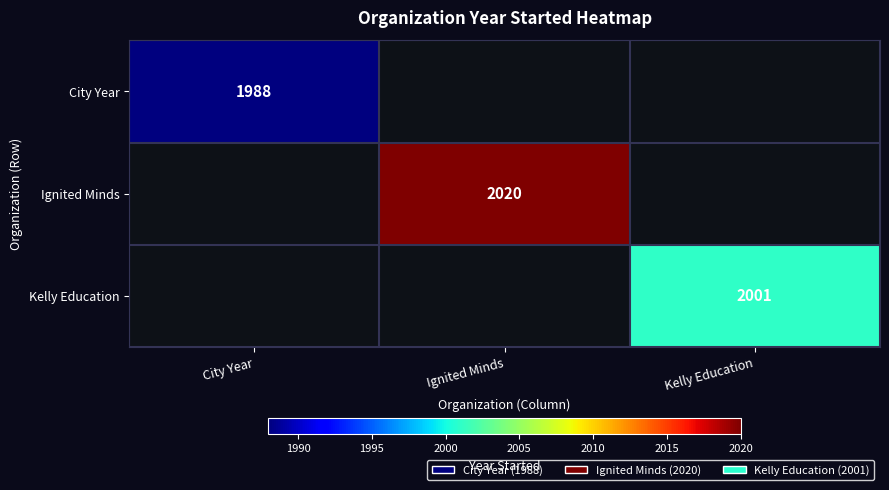

True or false: Ignited Minds has a value of 1045 at Ignited Minds.

False